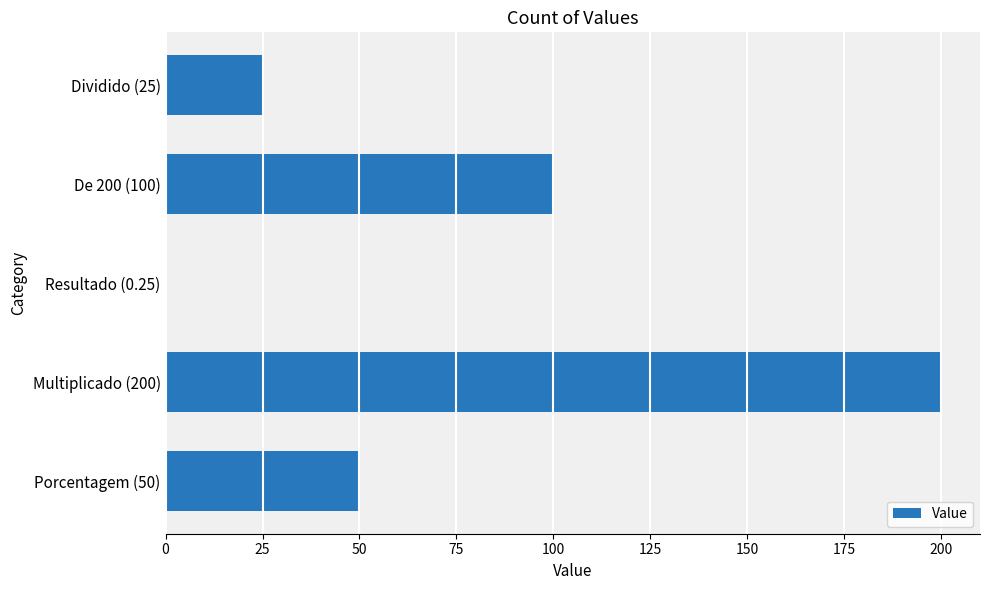

What is the greatest value displayed?

200.0